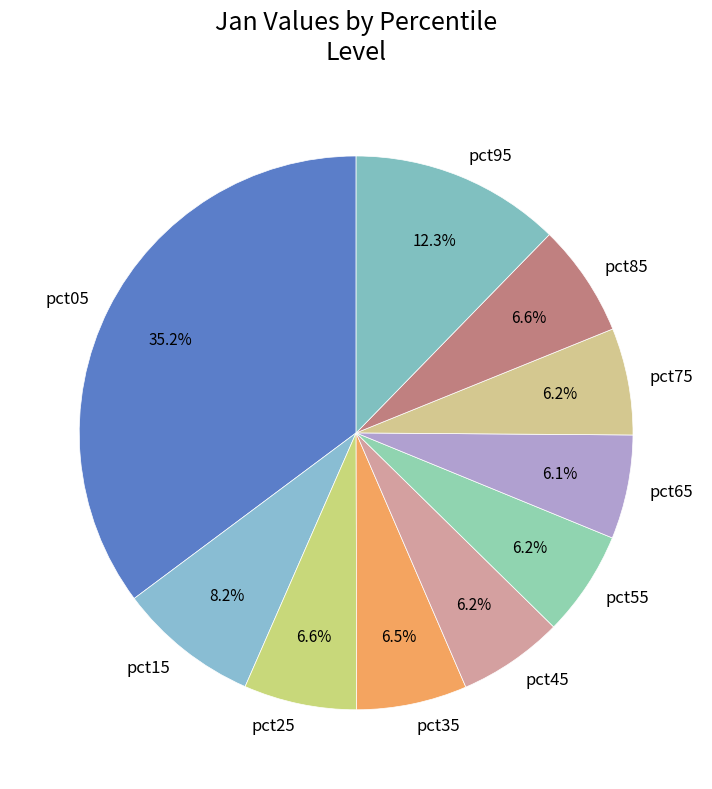

How much of the chart is everything except pct45?

93.8%